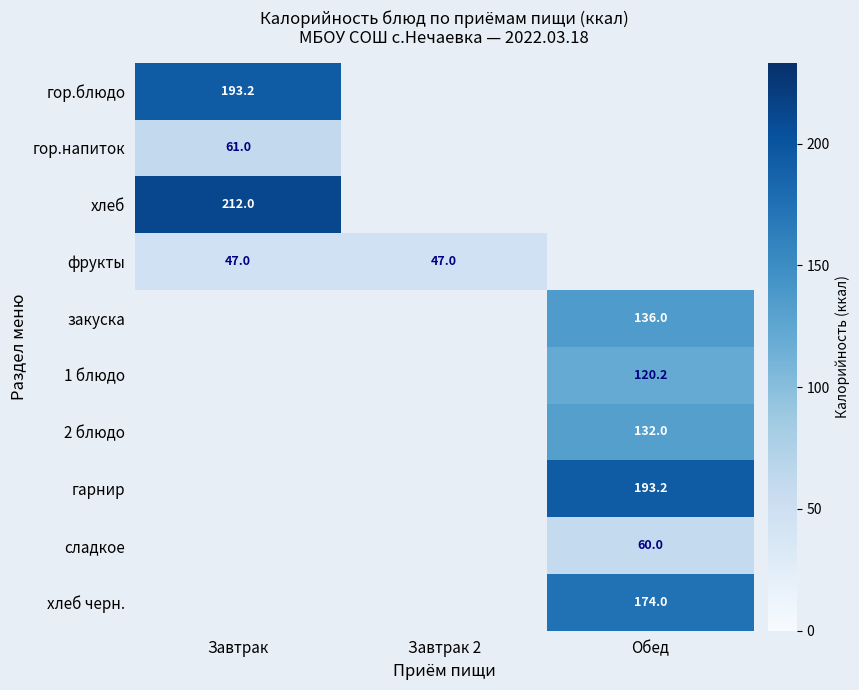

The value of гор.напиток at Завтрак is 61.0. True or false?

True